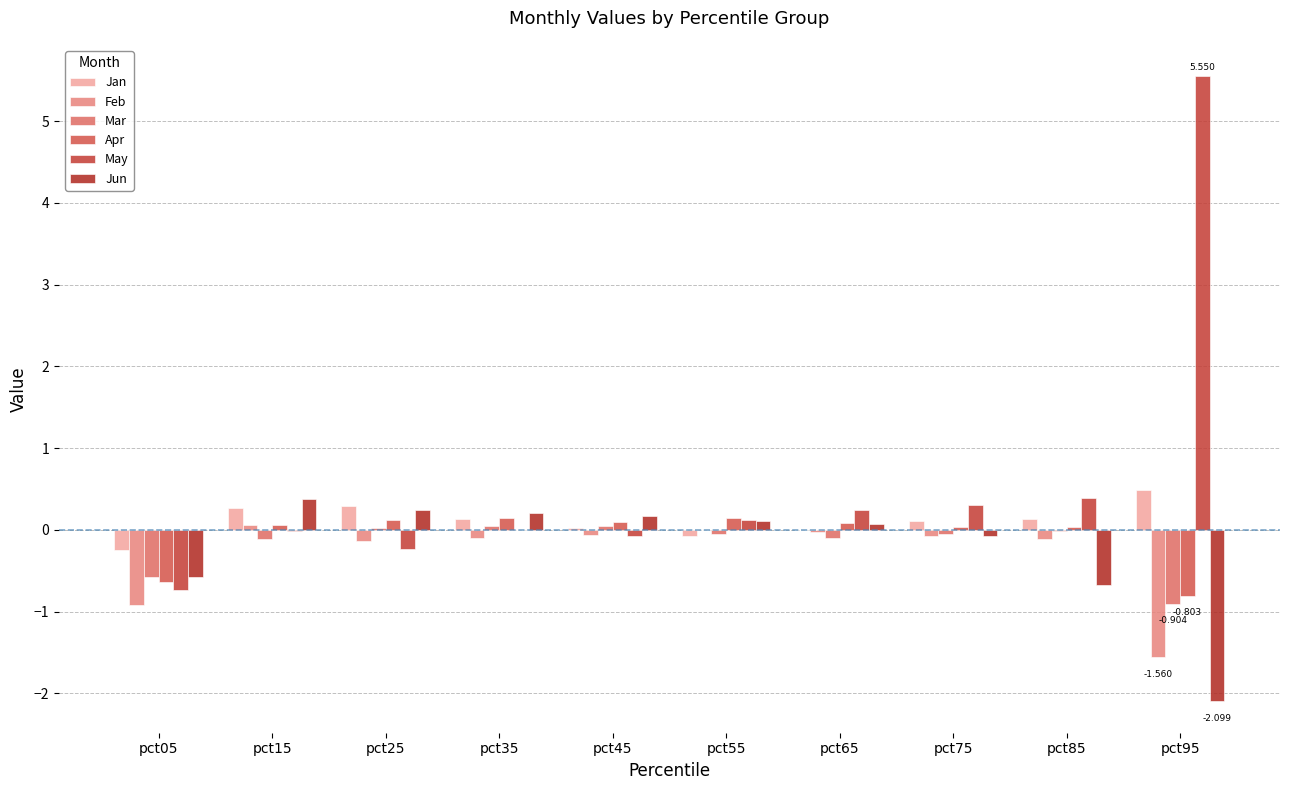

The value of May at pct25 is -0.2. True or false?

True